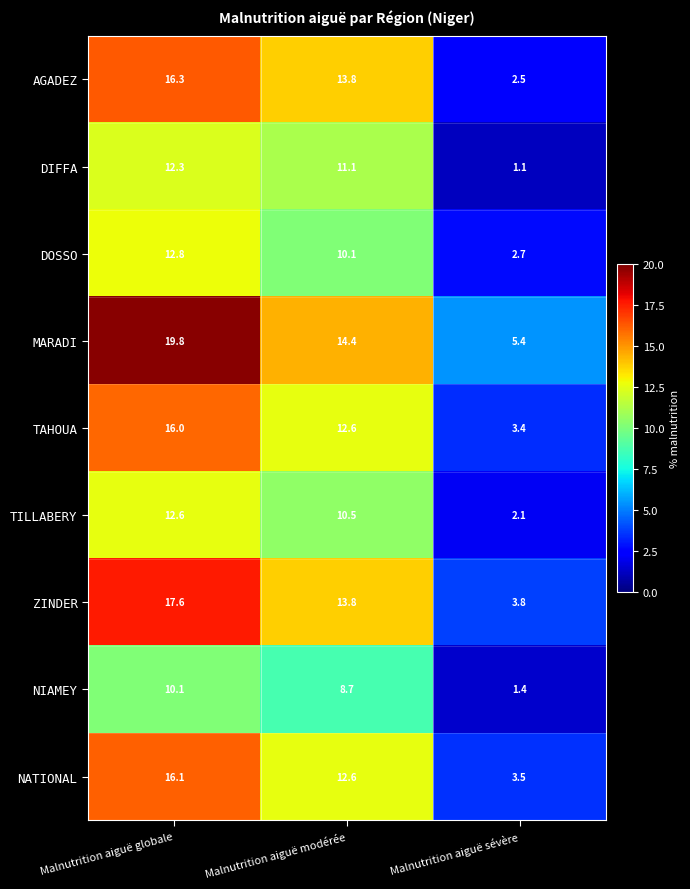

True or false: AGADEZ has a value of 22.5 at Malnutrition aiguë globale.

False